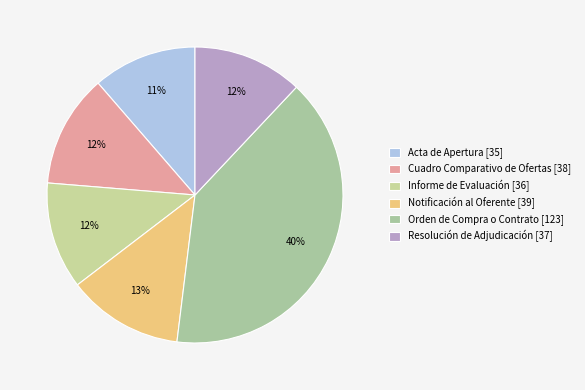

What is the largest slice in the pie chart?

Orden de Compra o Contrato